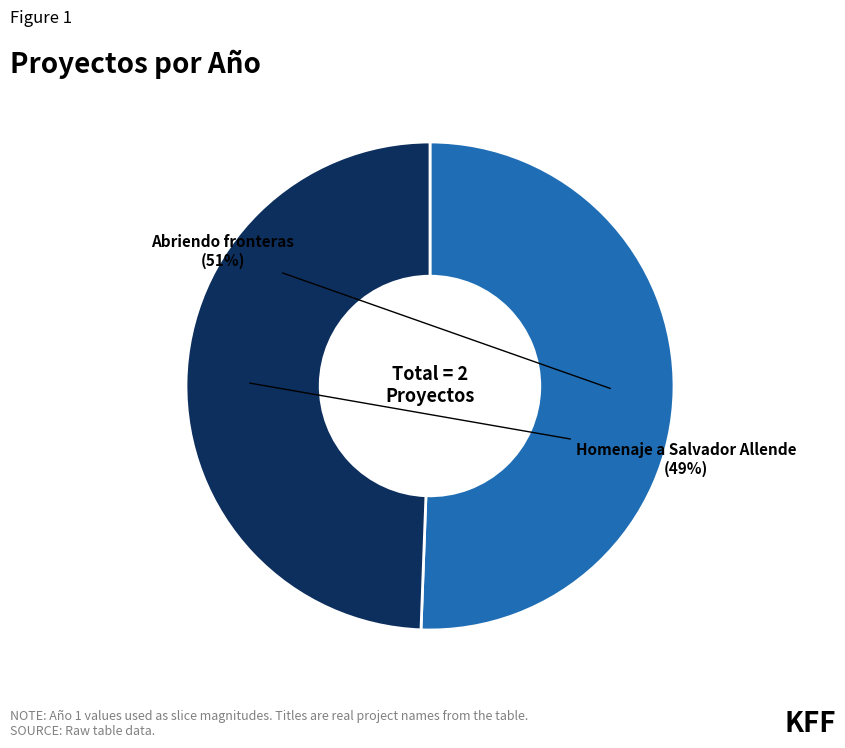

To the nearest percent, what is the combined percentage of Abriendo fronteras and Homenaje a Salvador Allende?

100%